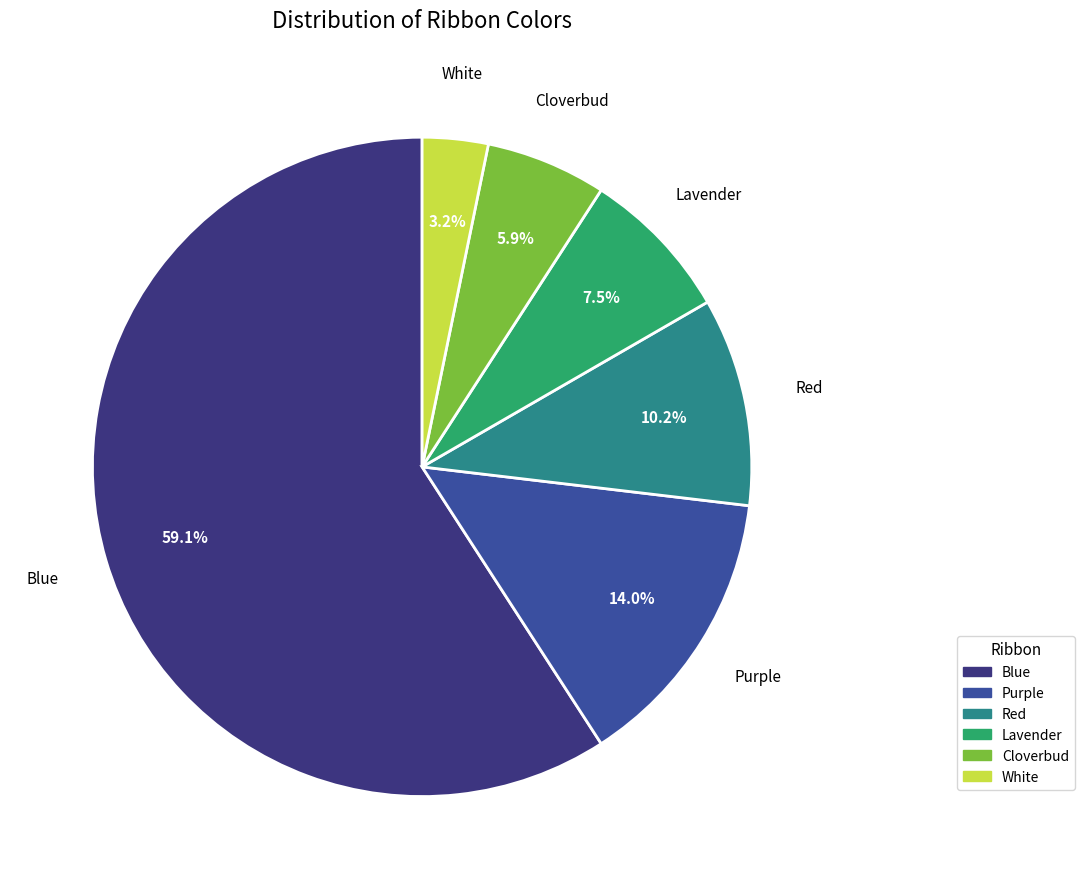

Which category has the biggest portion of the pie?

Blue